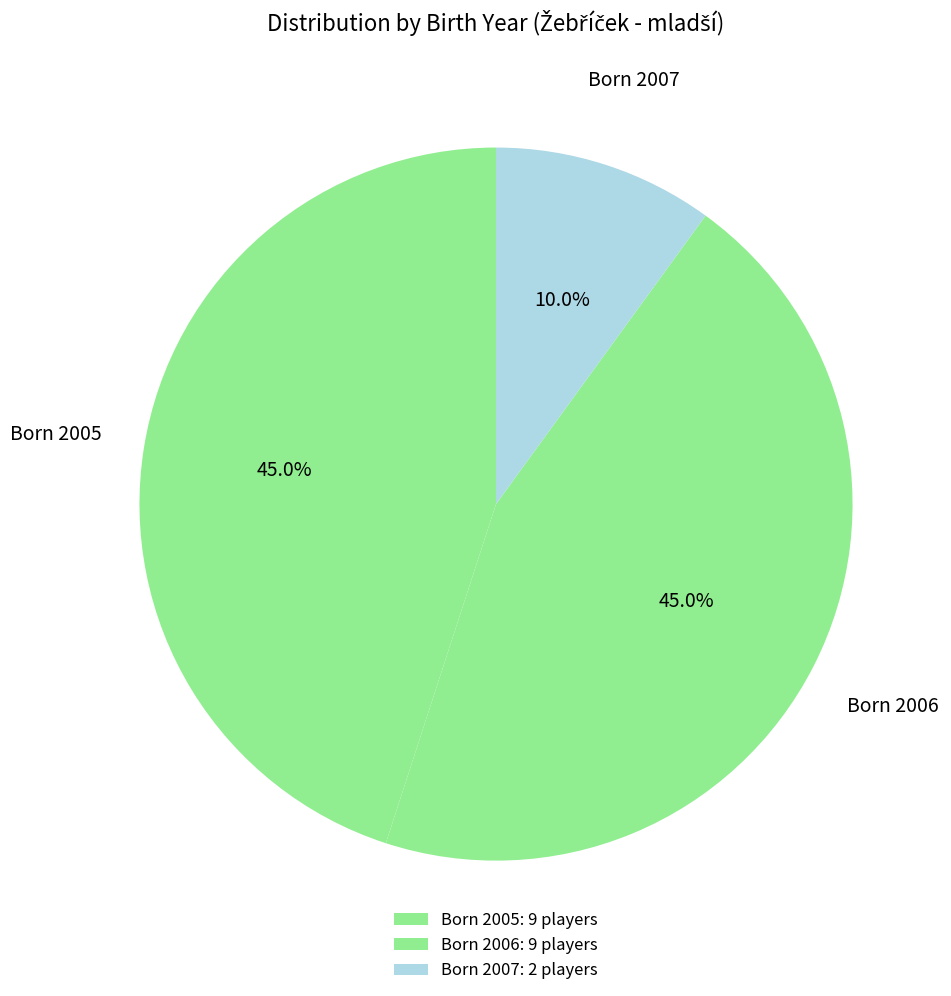

How many segments does this pie chart have?

3